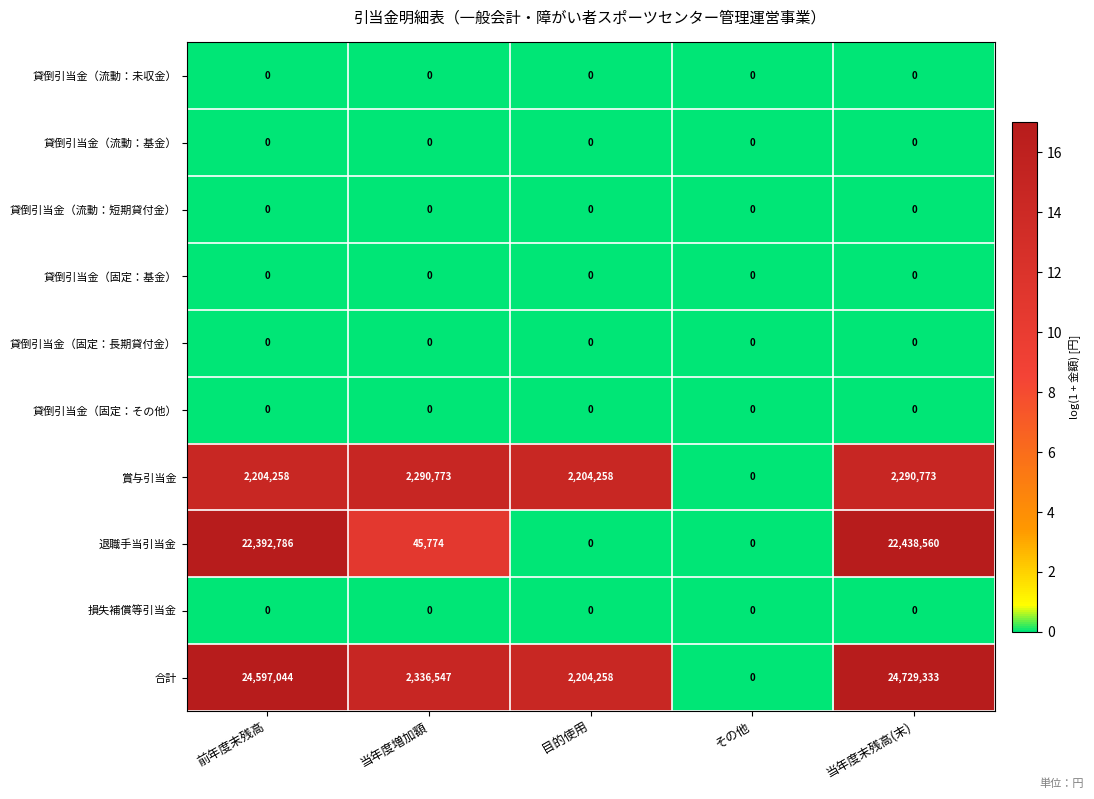

Which label corresponds to the largest value in the chart?

当年度末残高(末)